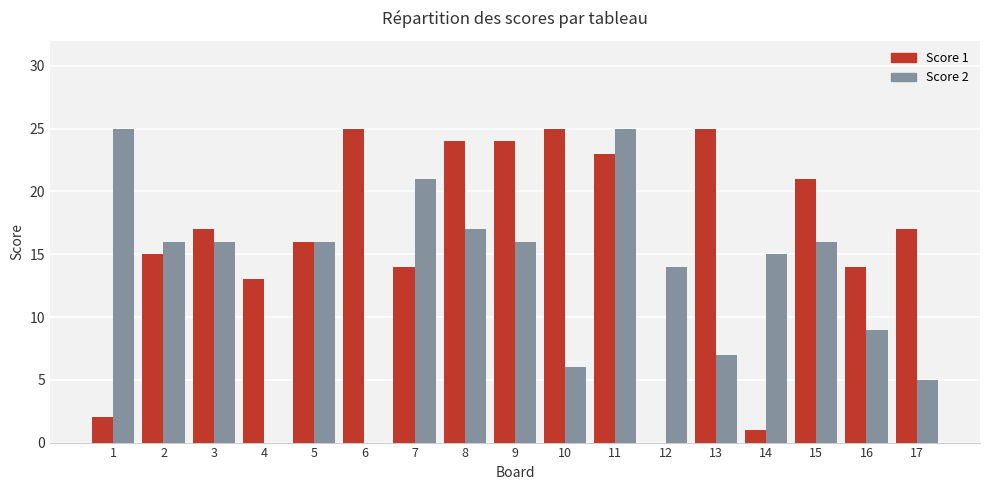

Is it true that Score 1 equals 0 at 14?

False